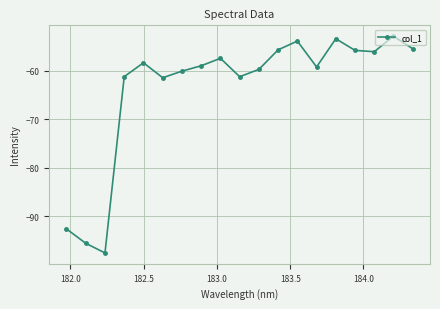

What is the average value?

-63.5